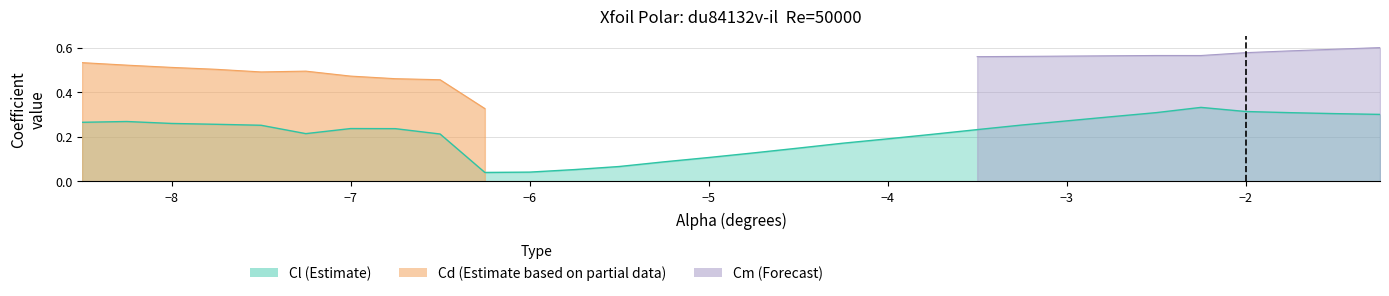

At 16, list the series in order from smallest to largest.

Cl, Cm, Cd